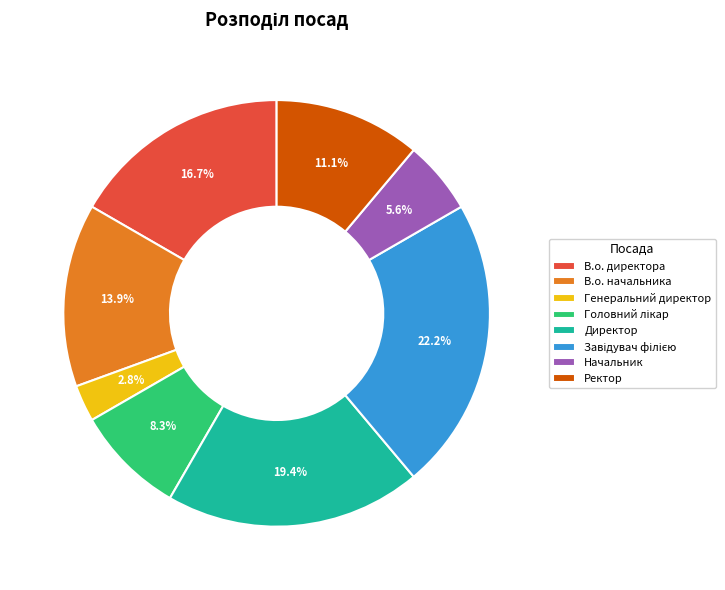

To the nearest percent, what percentage of the pie is Генеральний директор?

3%